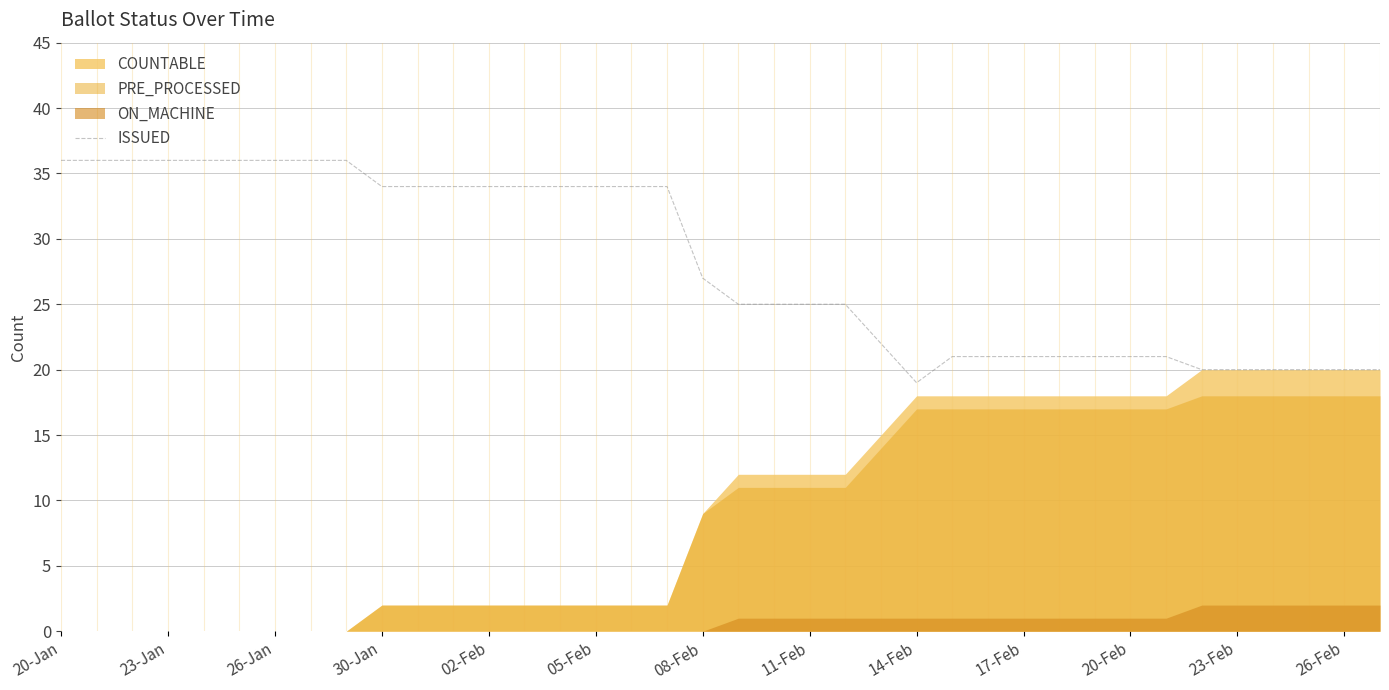

True or false: ISSUED has a value of 34 at 30-Jan.

True